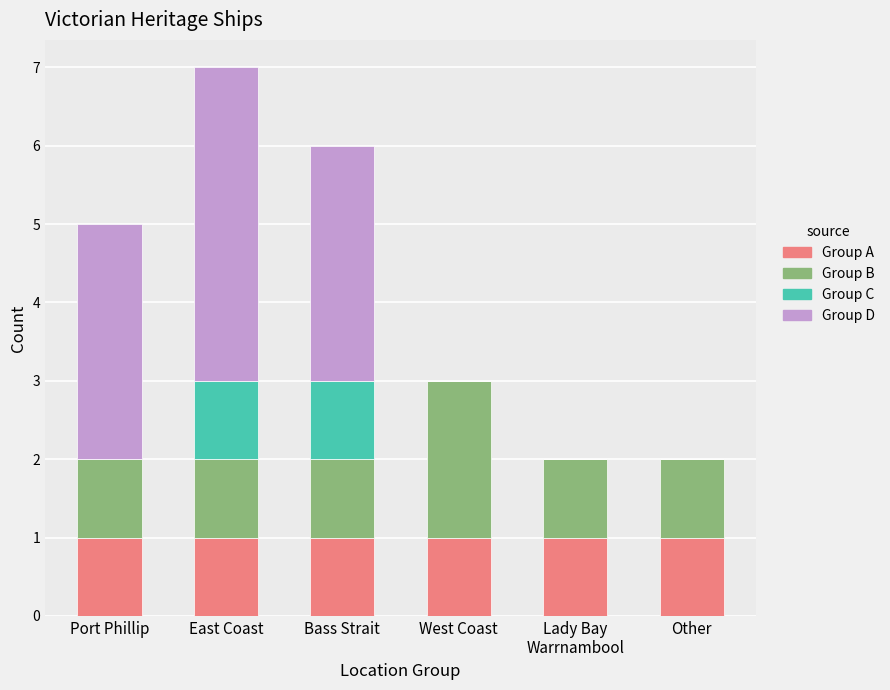

Are the bars horizontal?

No